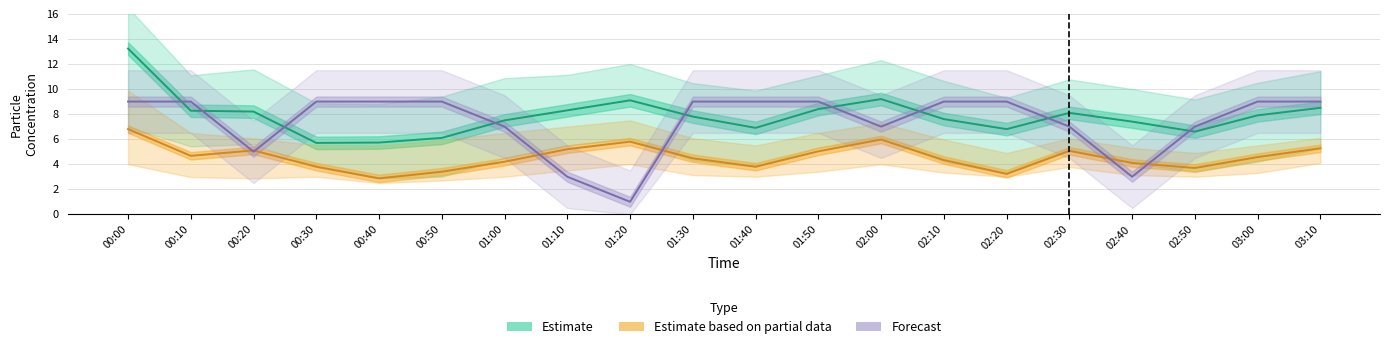

Rank the series at 01:20 from lowest to highest value.

Forecast (Humidity), Estimate based on partial data (SDS_P2), Estimate (SDS_P1)